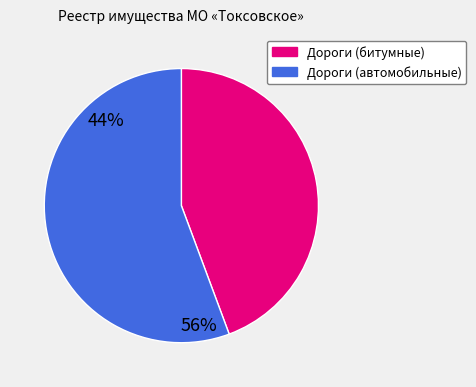

The Дороги (автомобильные) slice represents 64% of the pie. True or false?

False